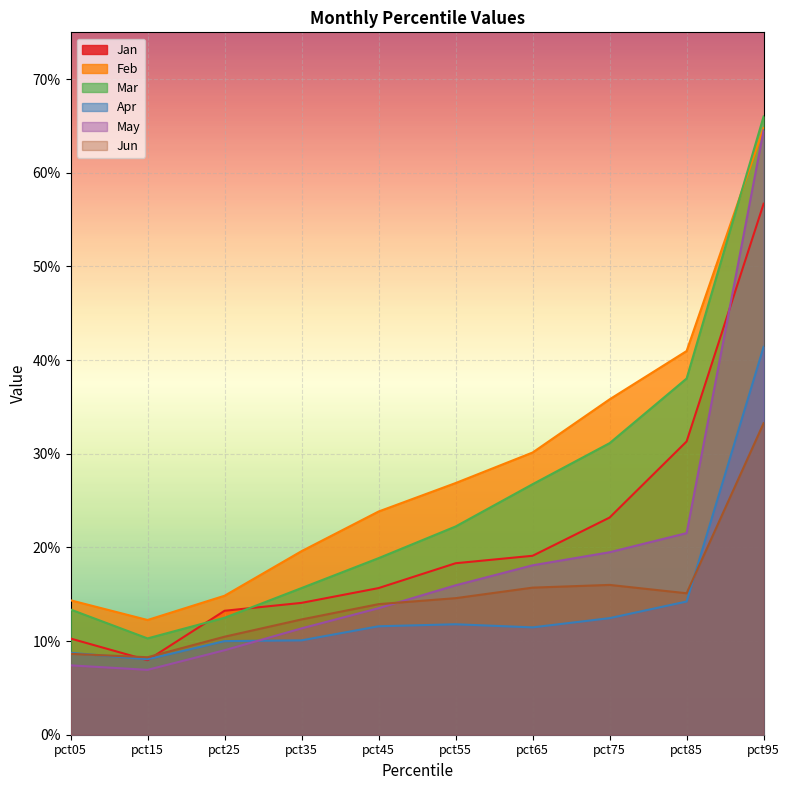

True or false: Jan and Feb cross at least once.

False